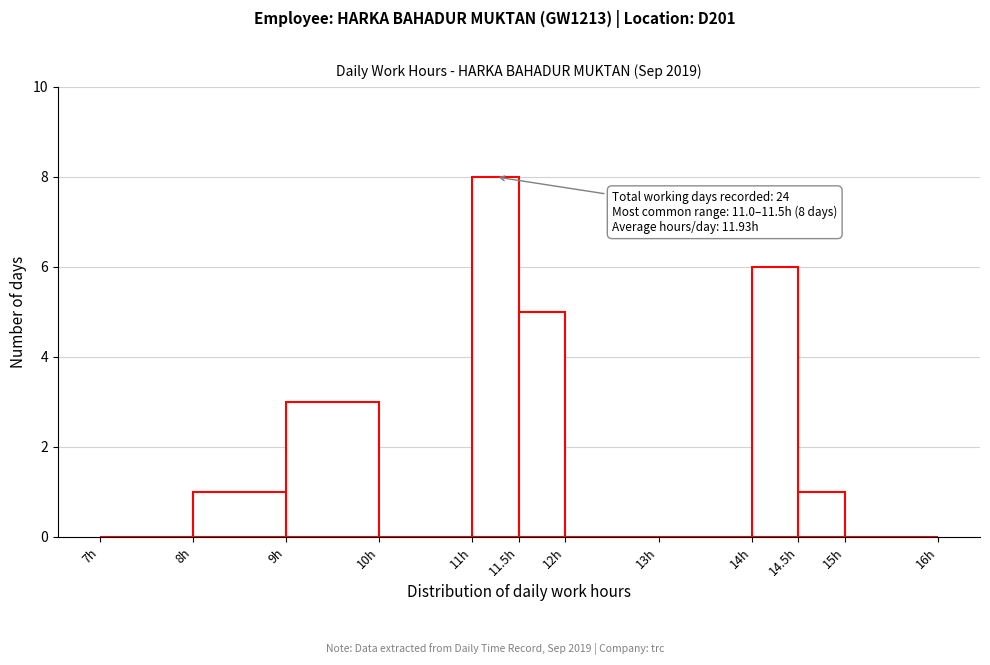

Over which range of the x-axis is the bar tallest?

11.0 to 11.5